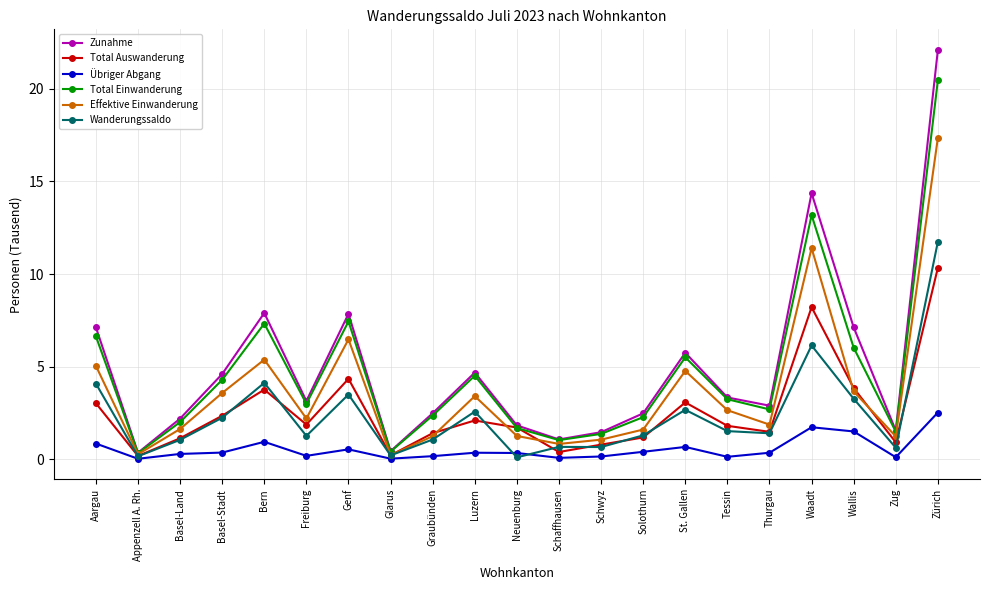

What is the minimum value for Effektive Einwanderung?

0.2